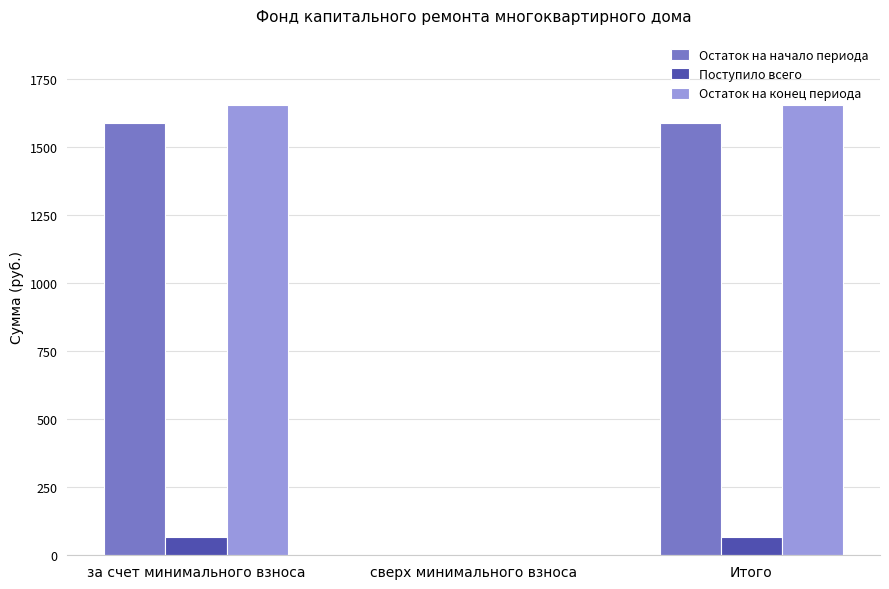

What is the total value across all series at за счет минимального взноса?

3303.8